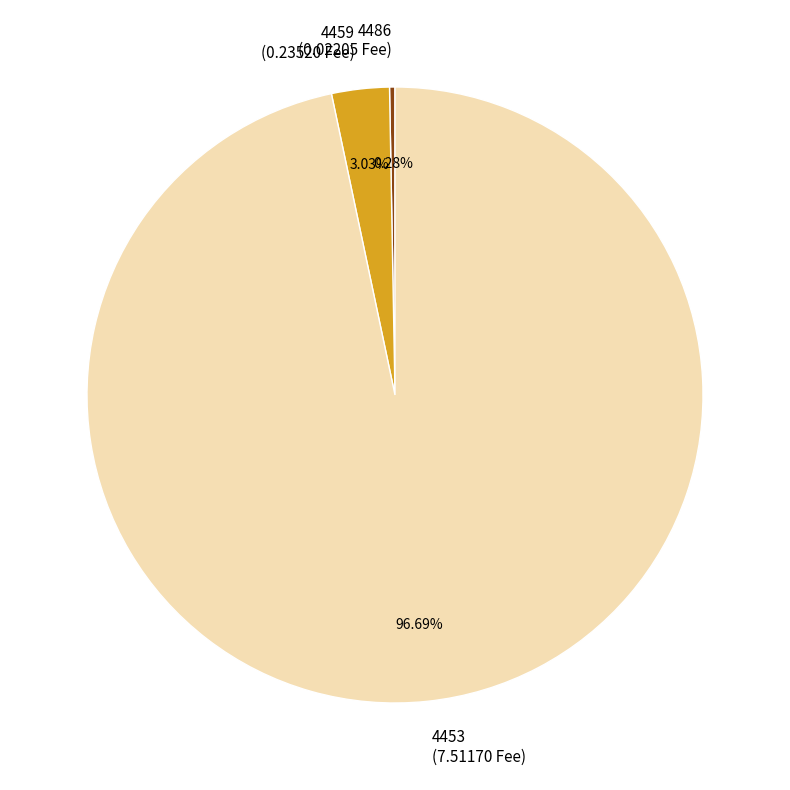

To the nearest percent, what is the difference between the 4453 and 4486 slice percentages?

96%